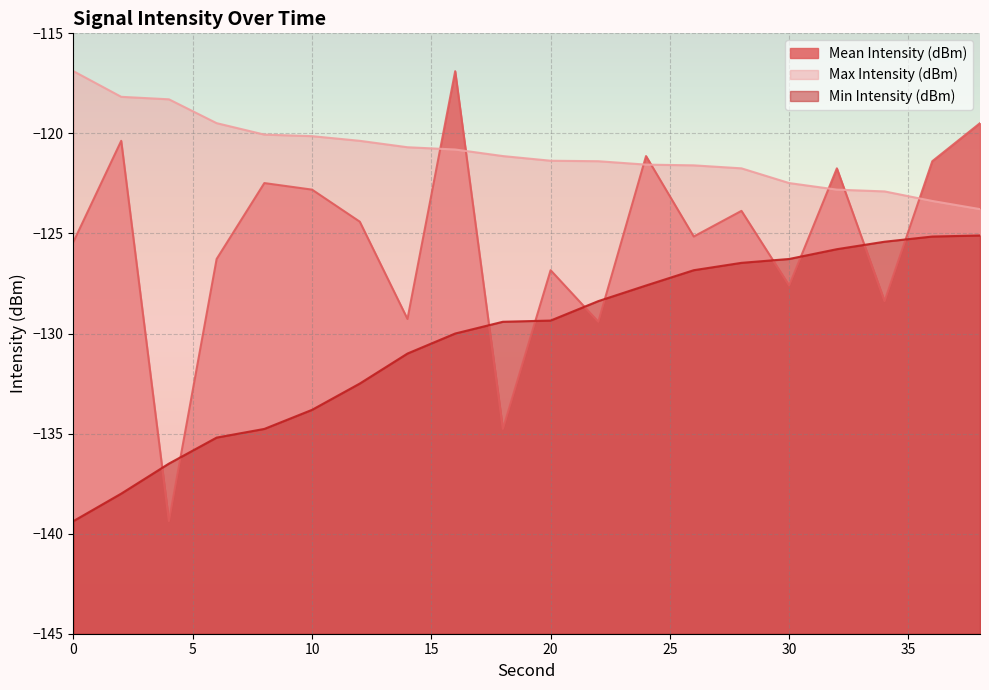

What is the difference between the highest and lowest values at 16?

13.1